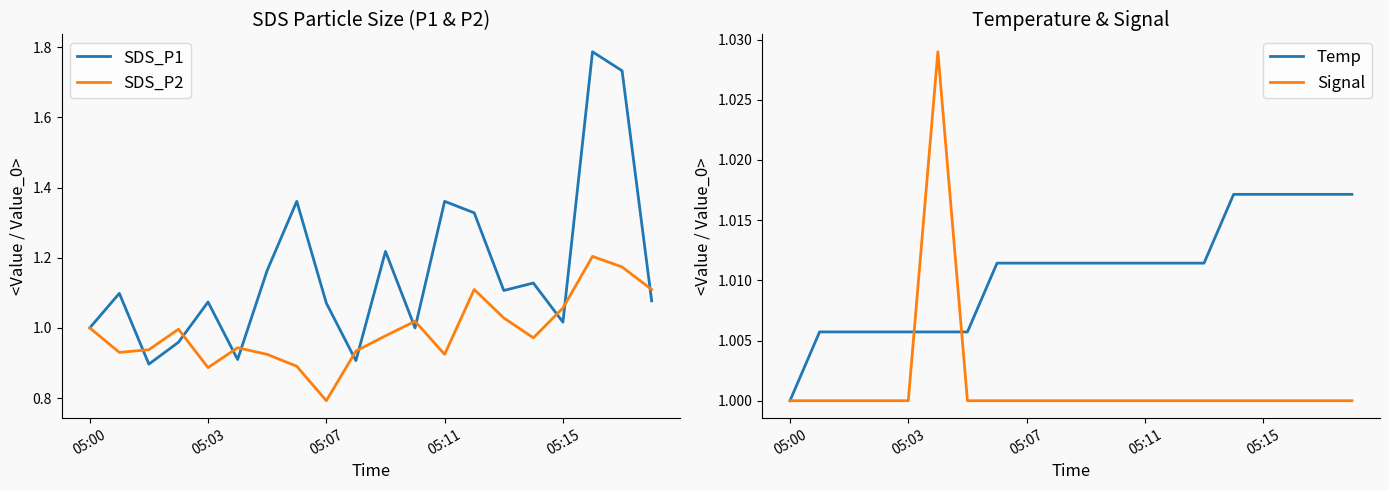

Is it true that Temp equals 0.3 at 05:11?

False